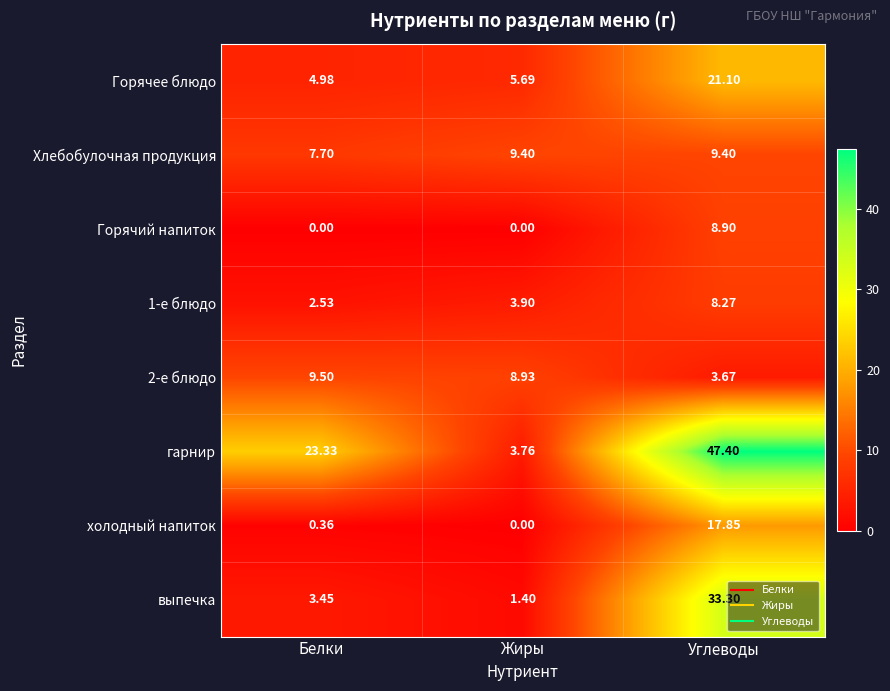

Rank the series by their maximum value, from lowest to highest.

1-е блюдо, Горячий напиток, Хлебобулочная продукция, 2-е блюдо, холодный напиток, Горячее блюдо, выпечка, гарнир